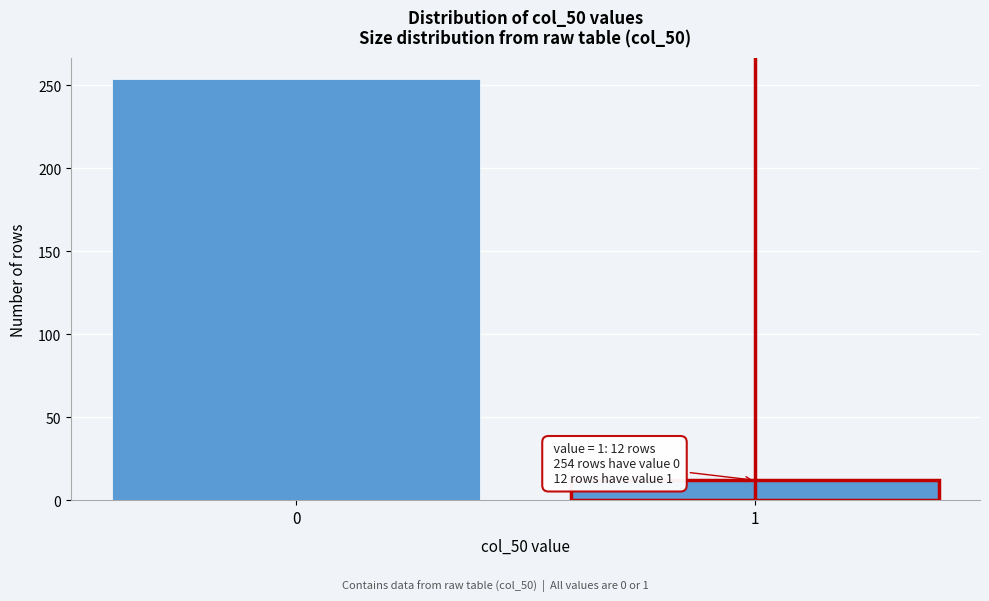

Reading left to right, transcribe all the data shown in this chart.

254	12